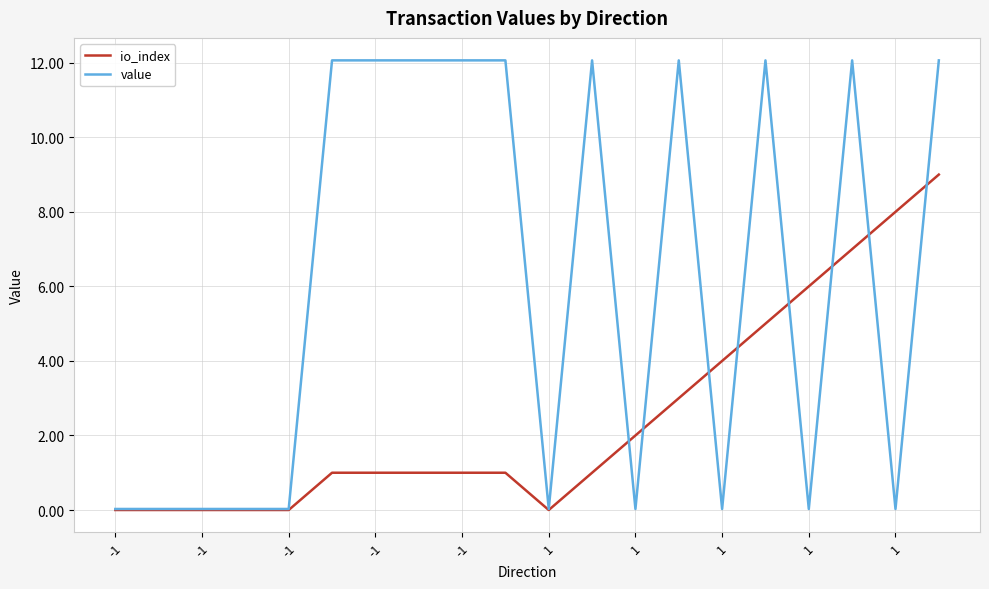

Which series has the largest total across all categories?

value